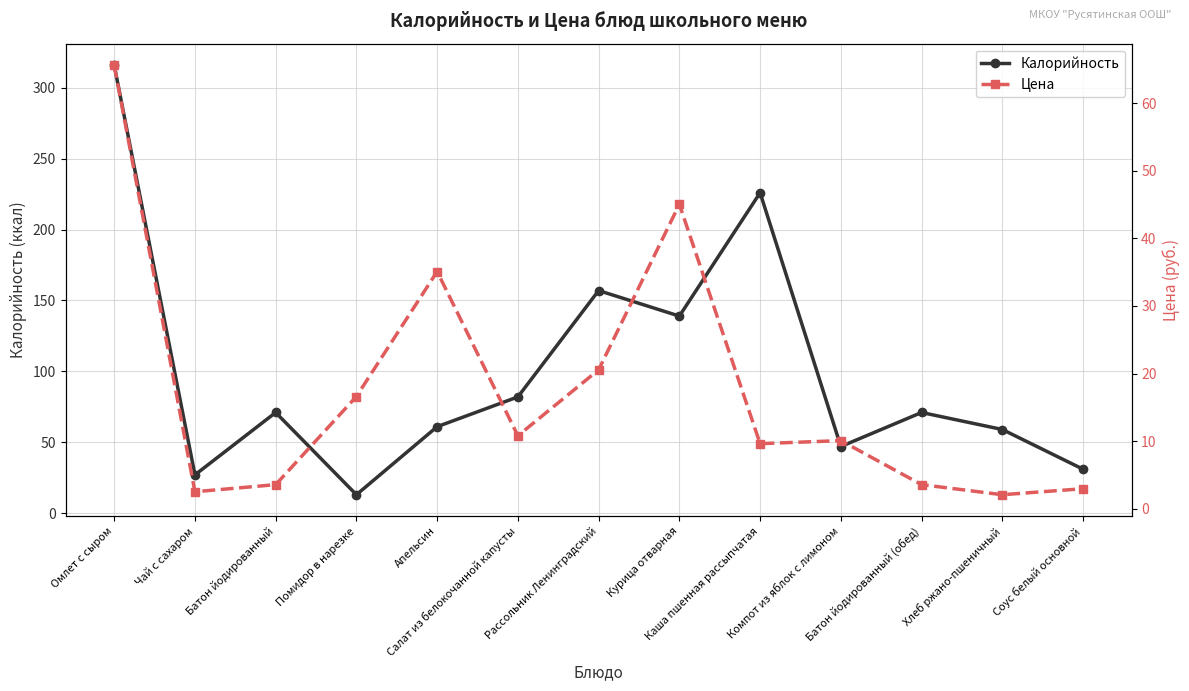

Between Хлеб ржано-пшеничный and Соус белый основной, which series saw the biggest shift?

Калорийность